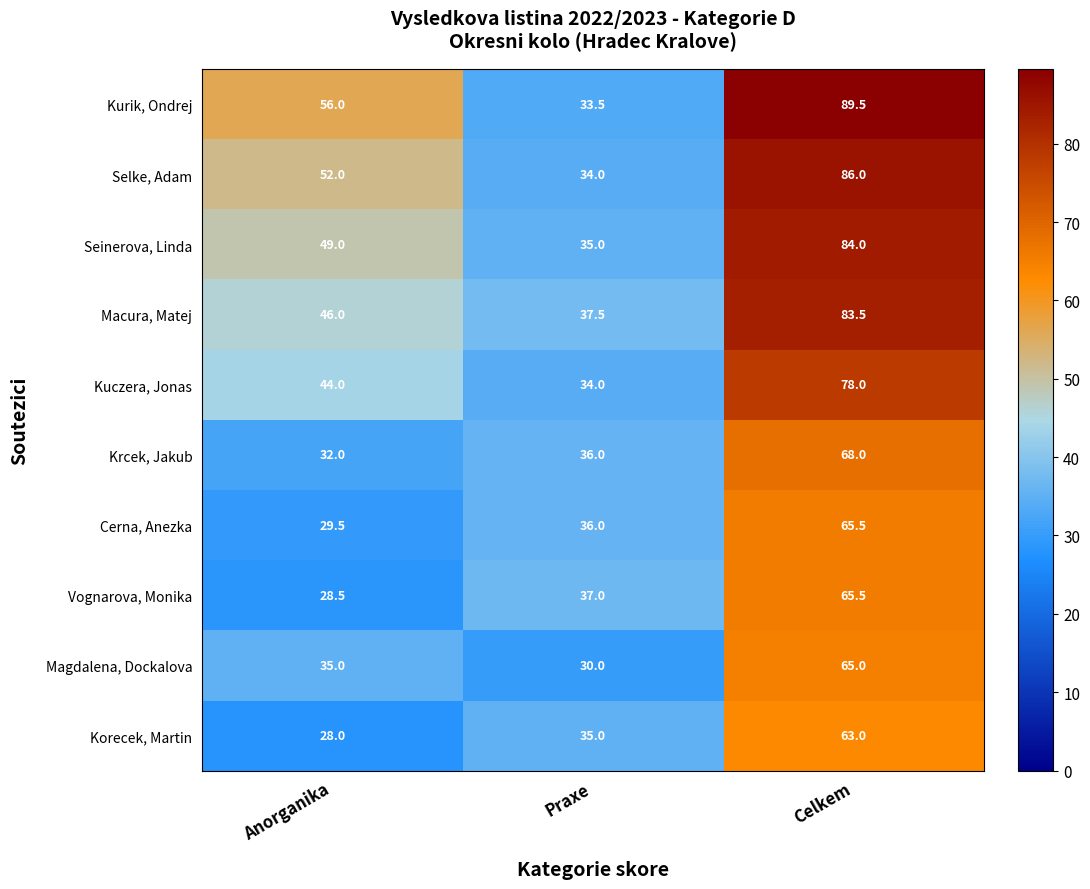

What is the spread (max minus min) of values at Praxe?

7.5